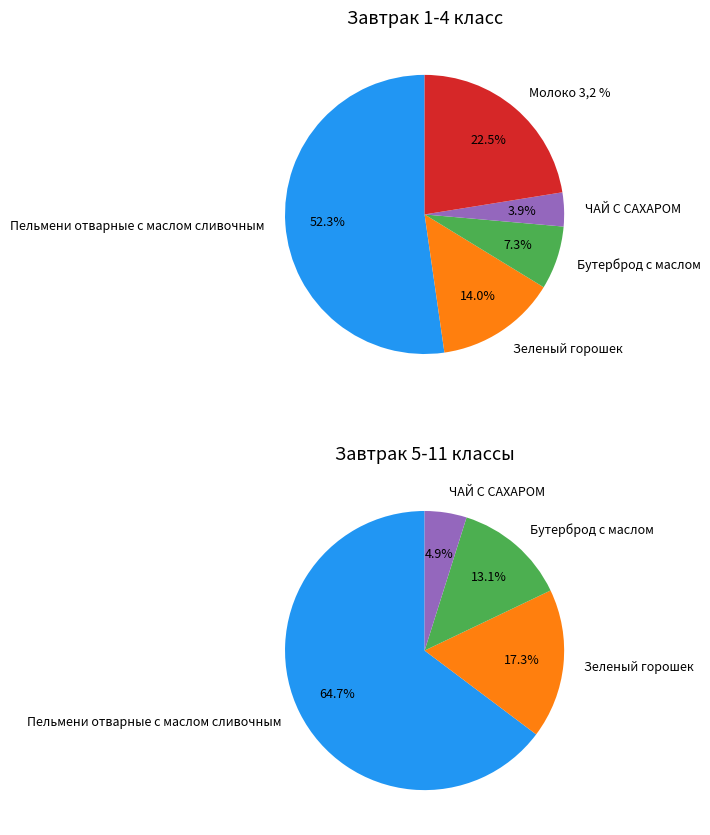

What is the largest slice in the pie chart?

Пельмени отварные с маслом сливочным